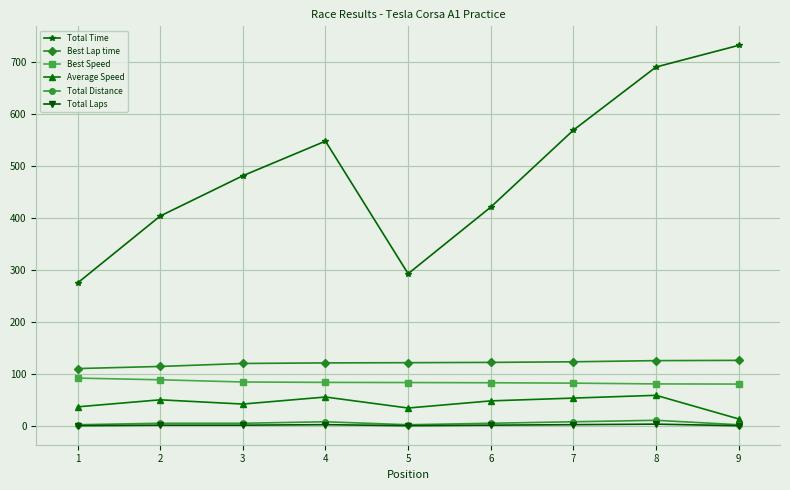

True or false: Total Distance and Best Speed intersect in this chart.

False